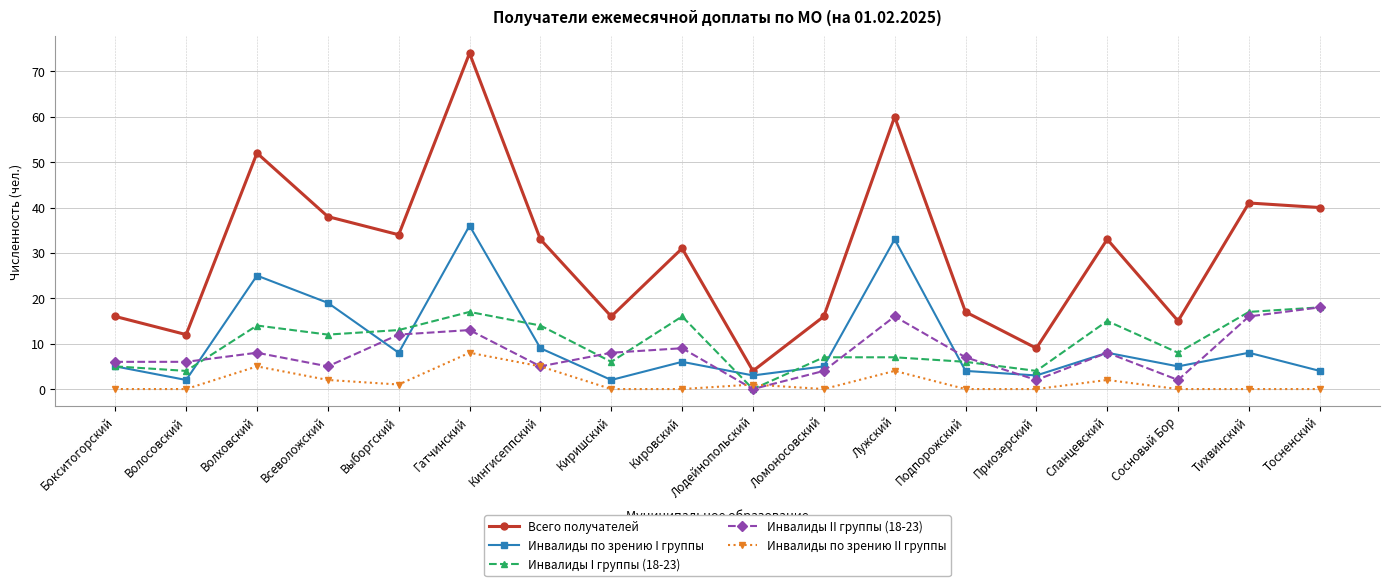

What is the label of the 18th point from the right?

Бокситогорский